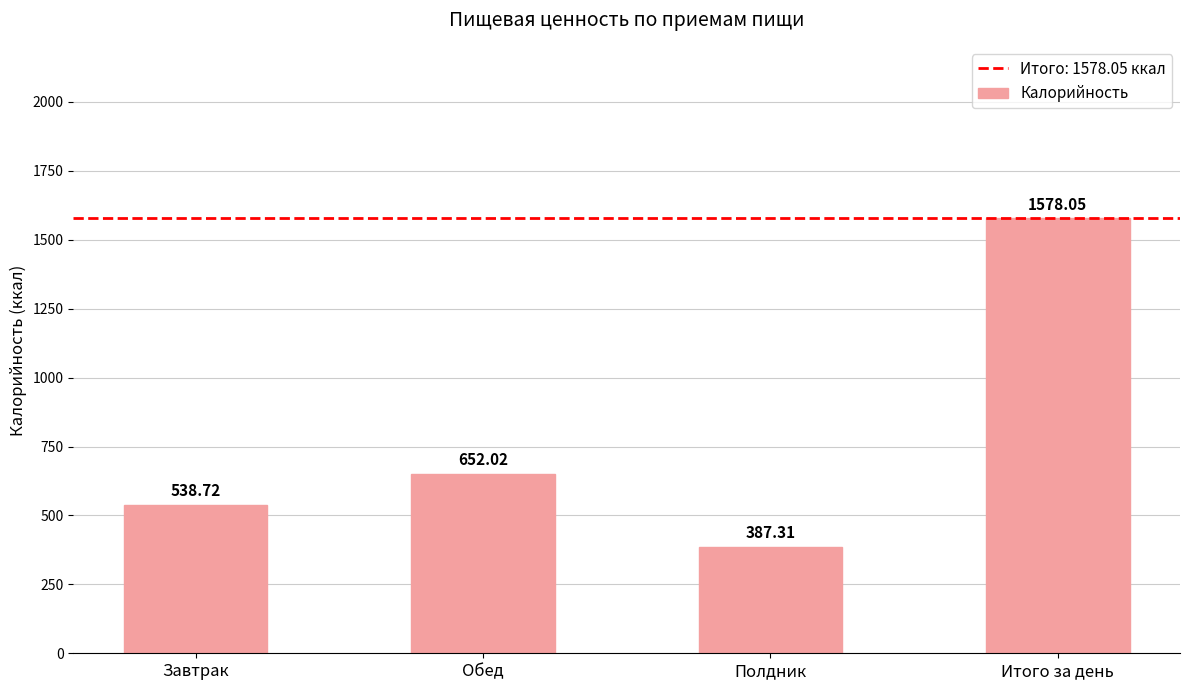

What is the label of the 1st bar from the right?

Итого за день